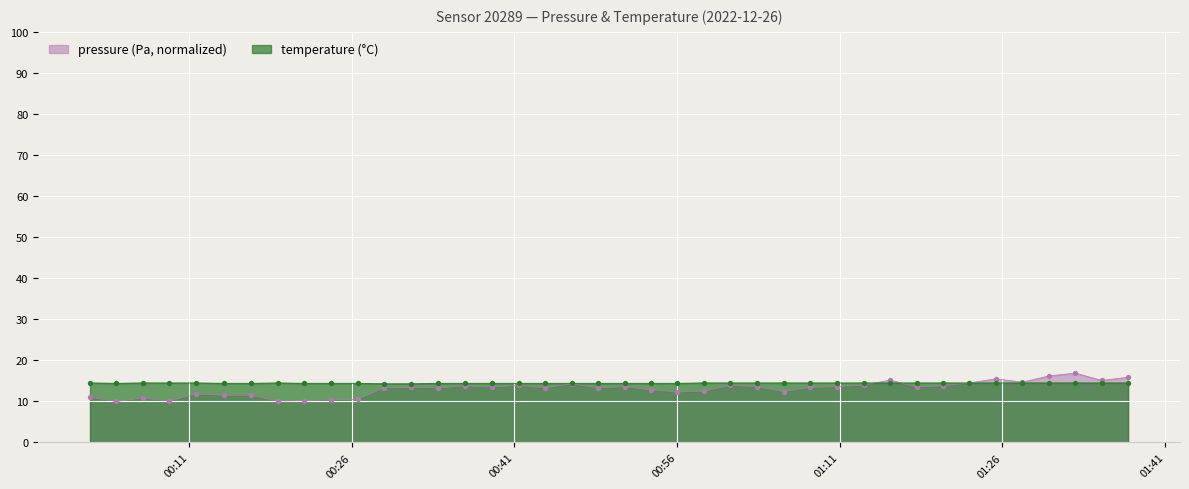

Which series reaches the maximum Y coordinate?

pressure